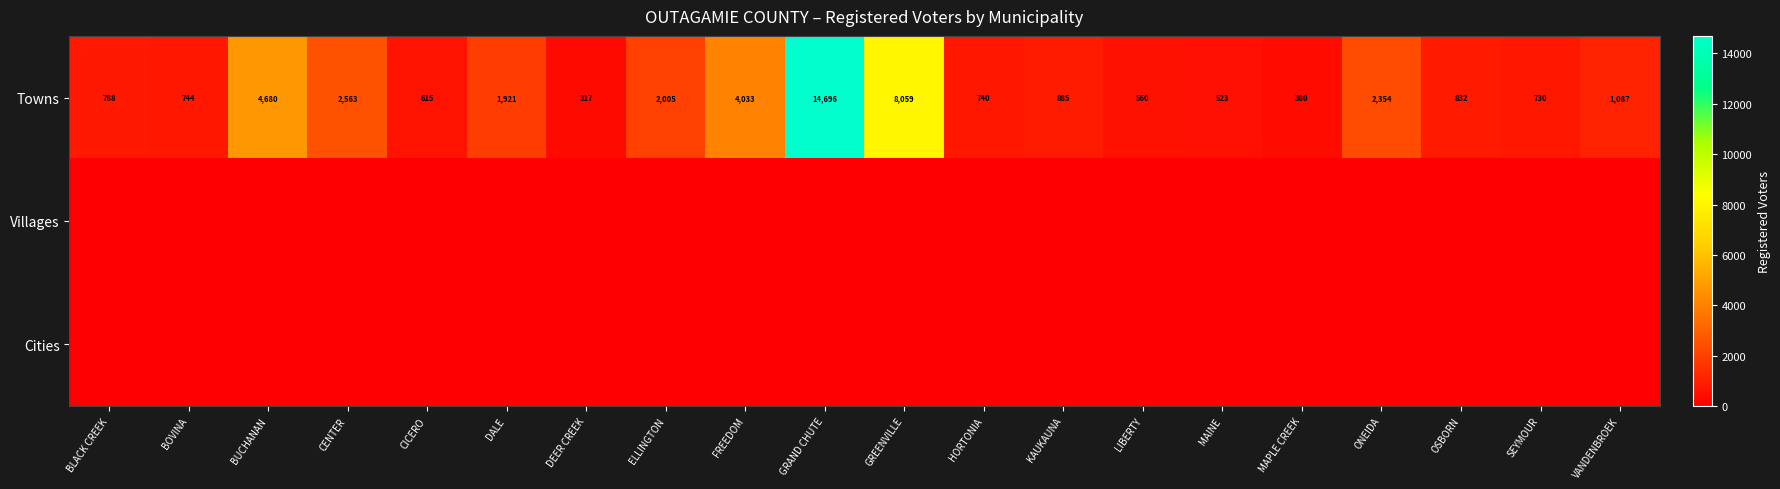

What is the difference between the second highest and minimum values in the Towns series?

7742